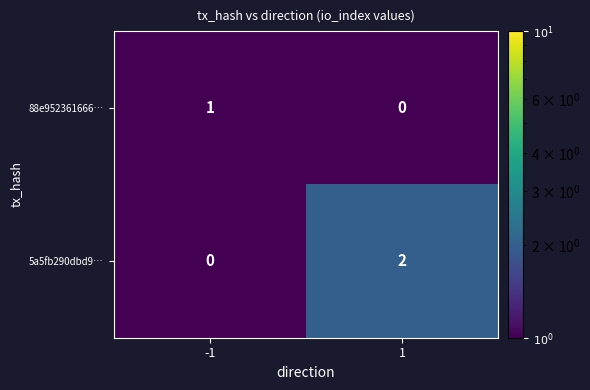

Reading left to right, transcribe all the data shown in this chart.

88e952361666…: -1=1	1=0
5a5fb290dbd9…: -1=0	1=2